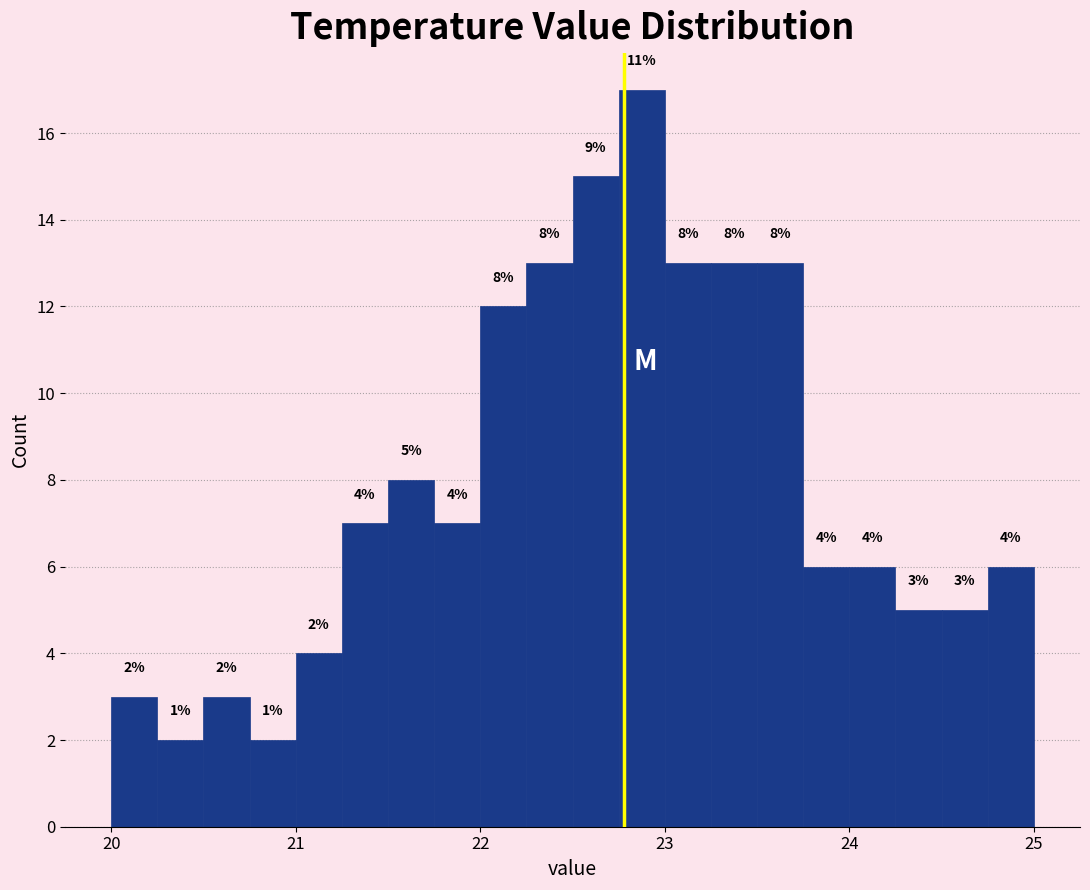

Around what value on the x-axis is the tallest bar? Give the approximate position of its centre, as read against the axis.

22.9